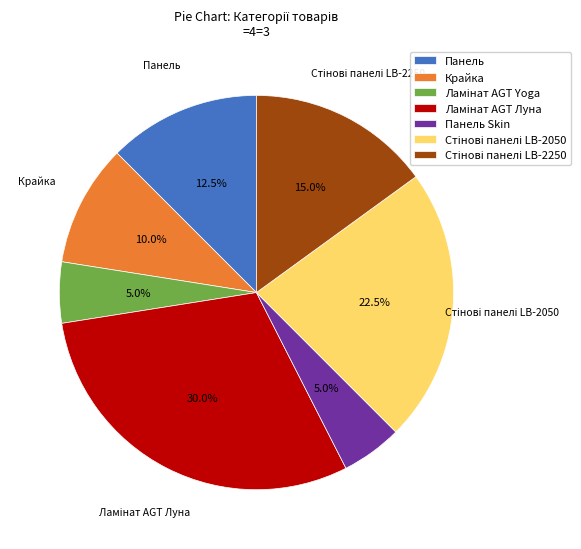

Combined, what portion of the pie is Панель and Панель Skin?

17.5%